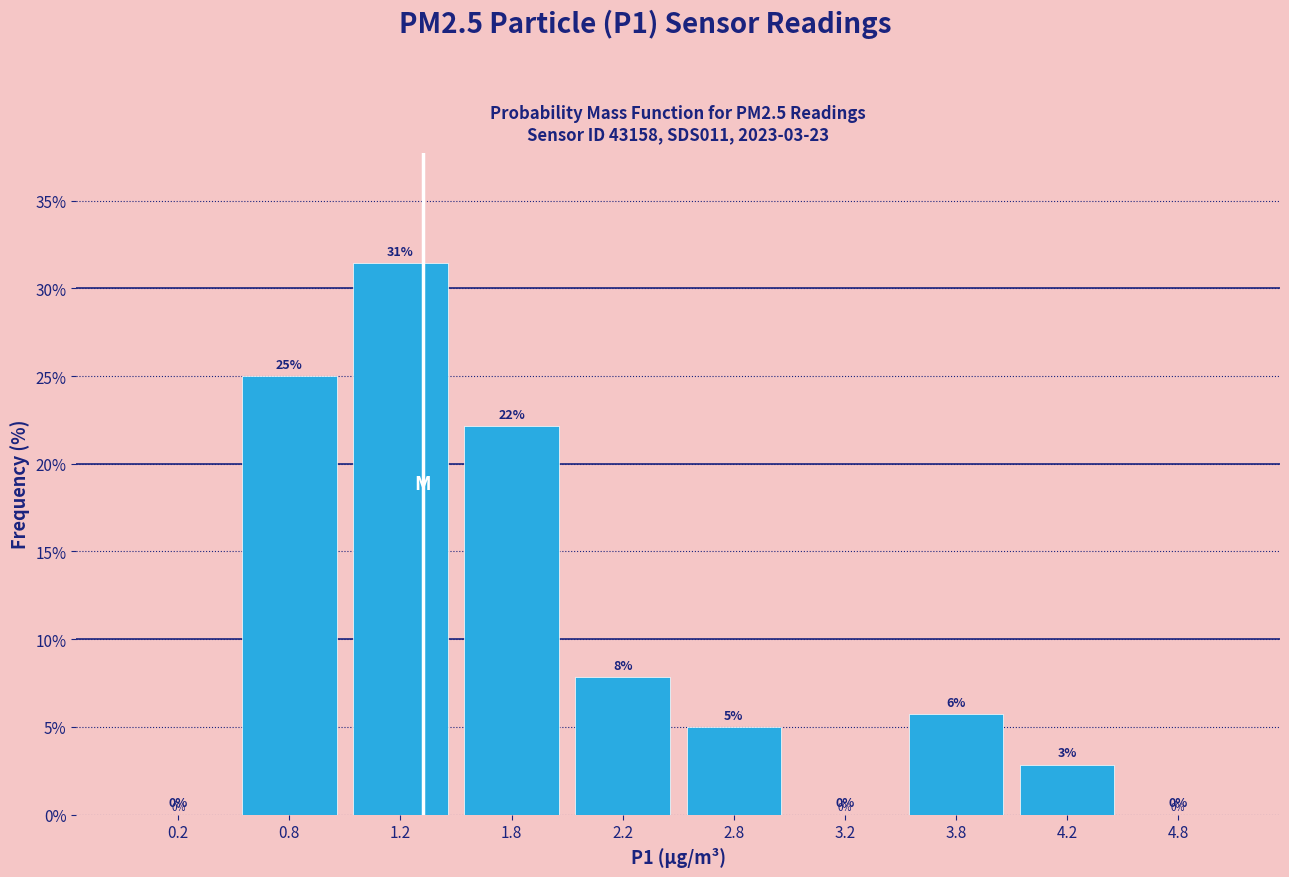

Which range on the x-axis has the tallest bar?

1.0 to 1.5